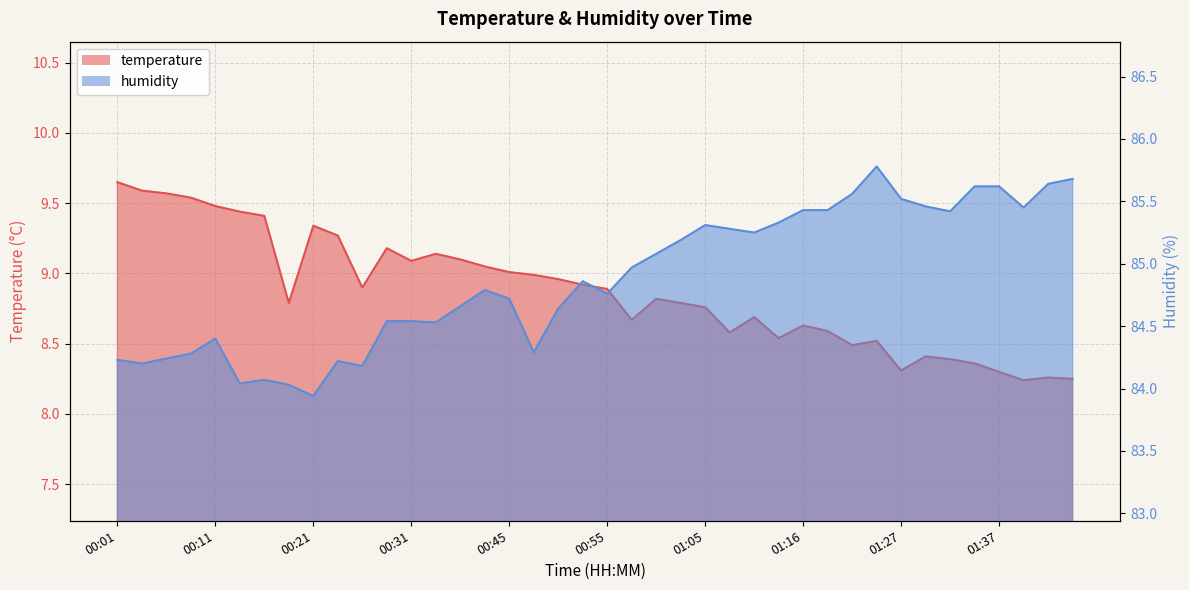

True or false: humidity and temperature cross at least once.

False